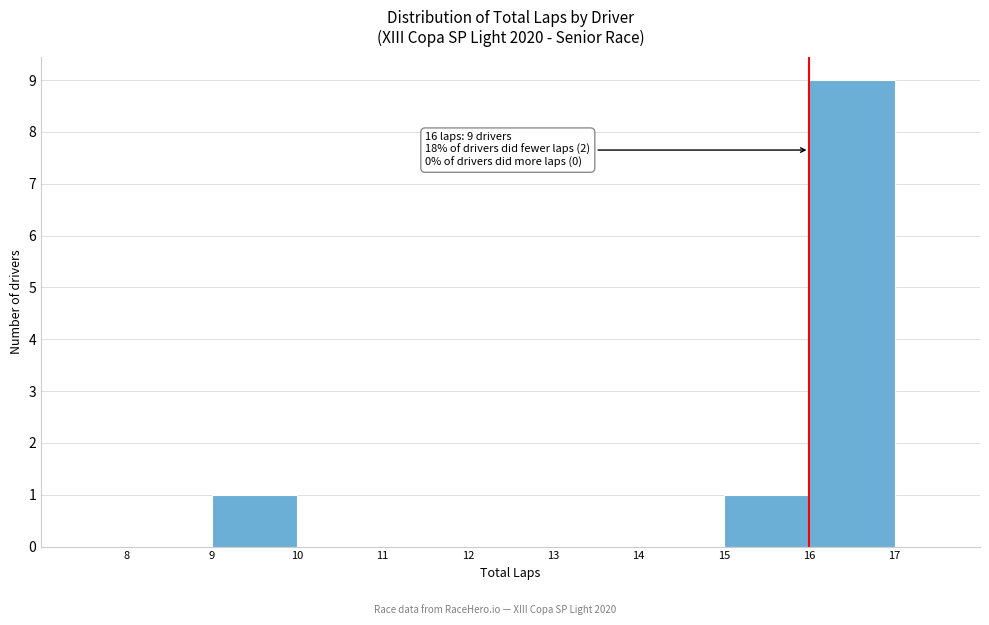

Over which range of the x-axis is the bar tallest?

16 to 17